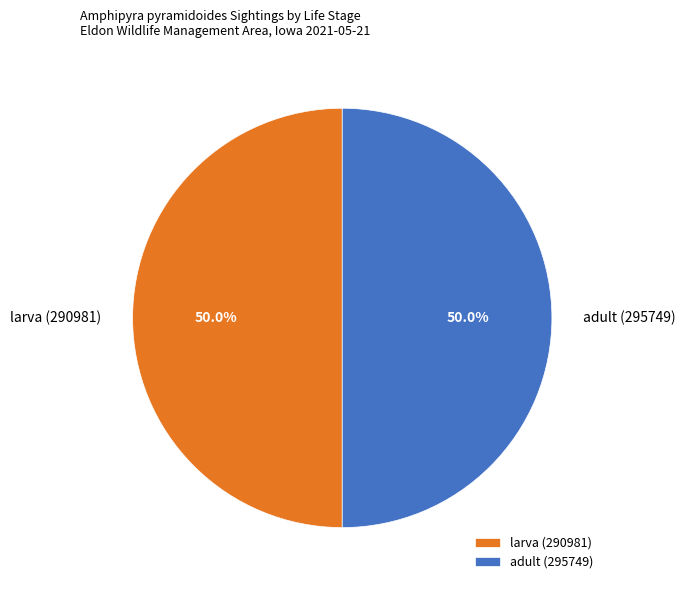

To the nearest percent, what is the average slice percentage?

50%